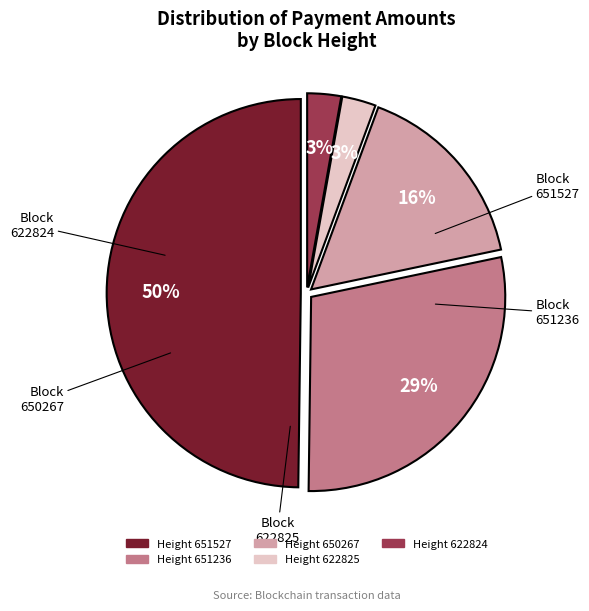

To the nearest percent, what is the average slice percentage?

20%